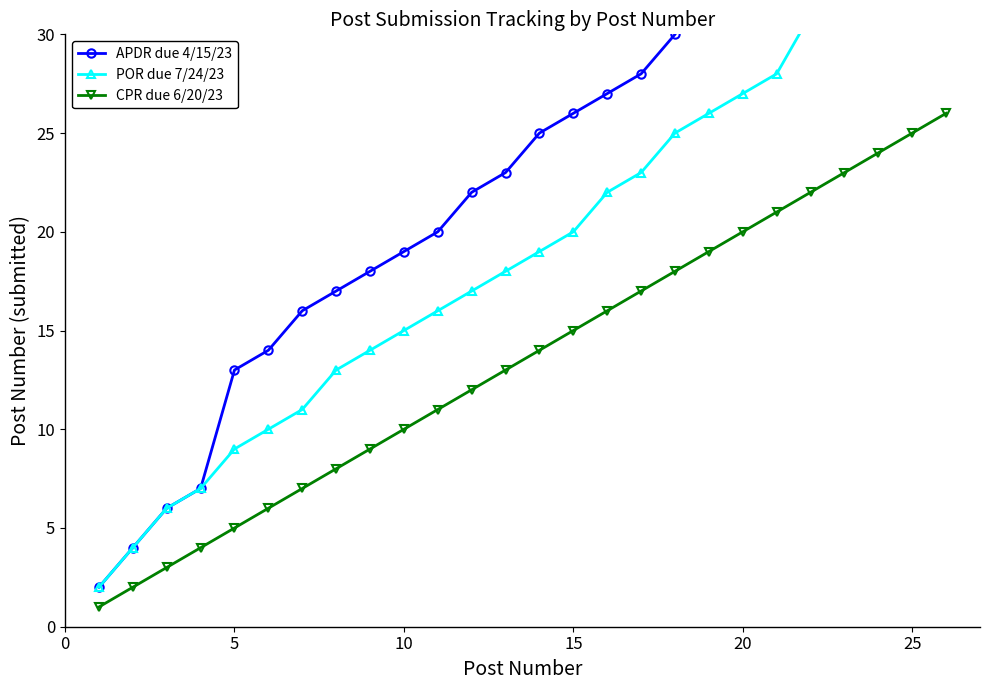

The CPR due 6/20/23 series shows 5 at 5. True or false?

True